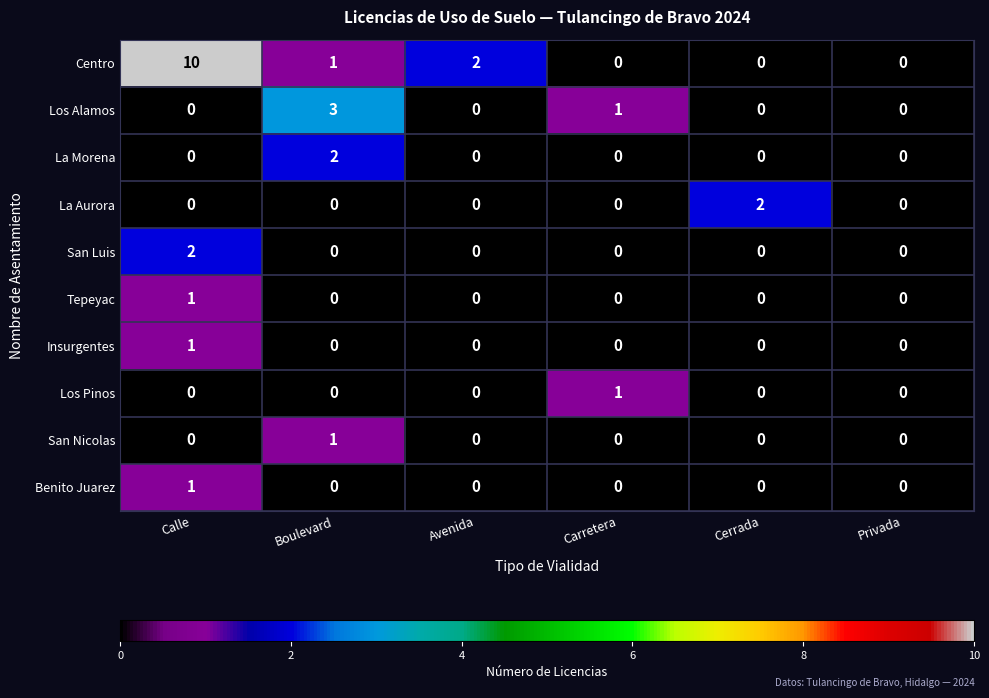

Which series has the largest total across all categories?

Centro